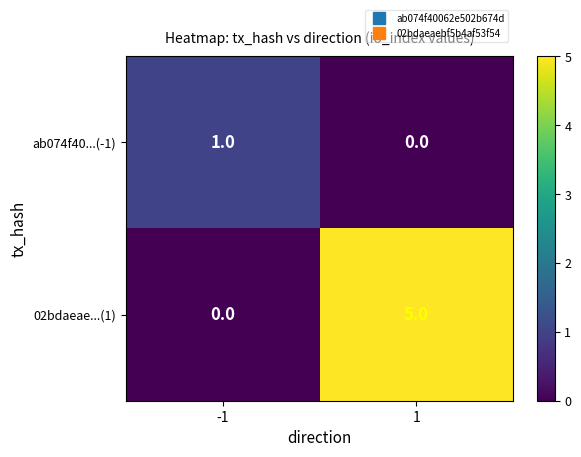

Reading right to left, extract all data points from this chart.

ab074f40...(-1): 0	1
02bdaeae...(1): 5	0